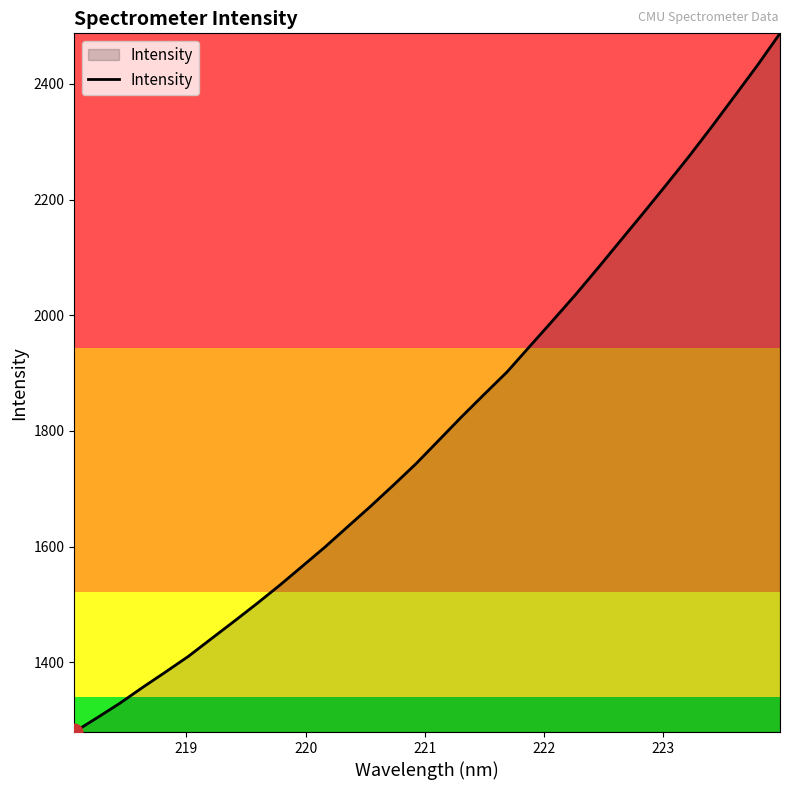

What is the difference between the maximum and minimum values?

1207.7